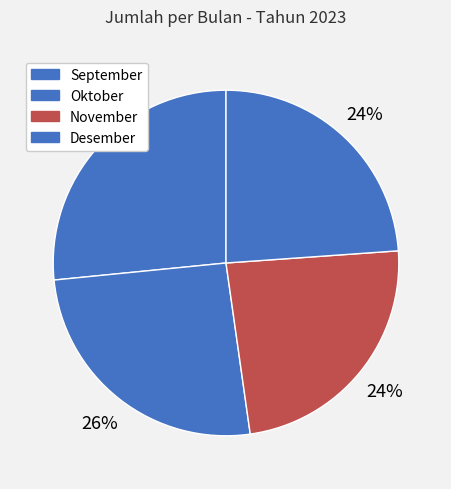

Which category has the smallest portion of the pie?

Desember